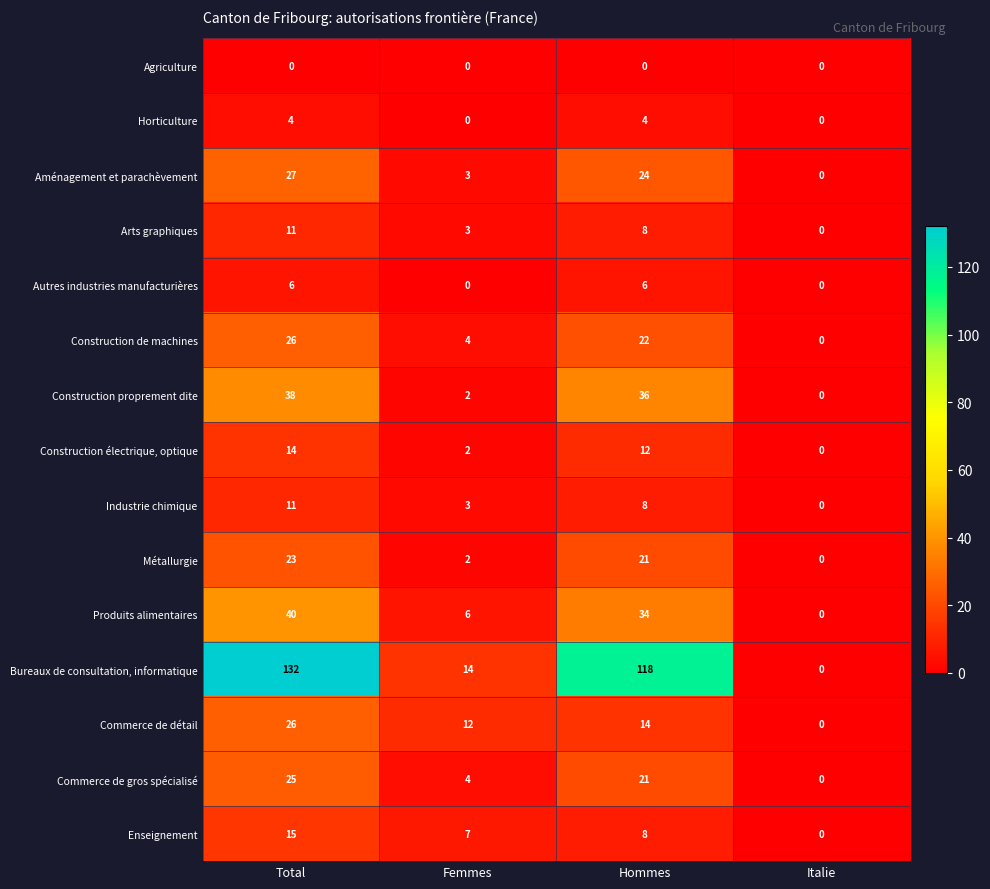

Rank the categories by Enseignement value from highest to lowest.

Total, Hommes, Femmes, Italie